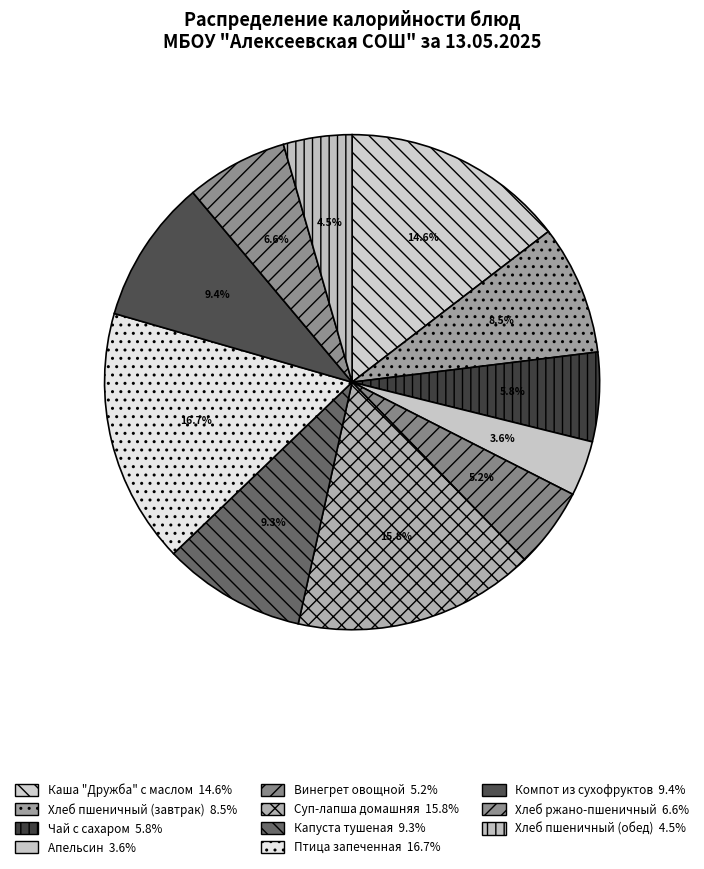

To the nearest percent, what is the average slice percentage?

9%